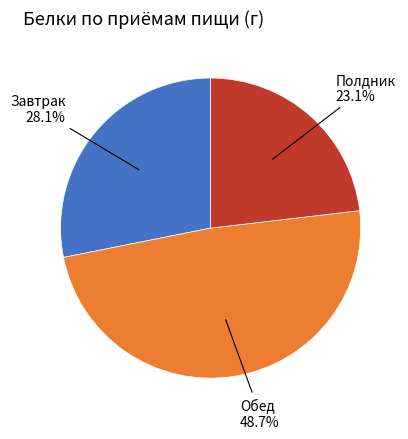

To the nearest percent, what is the difference between the Обед and Полдник slice percentages?

26%